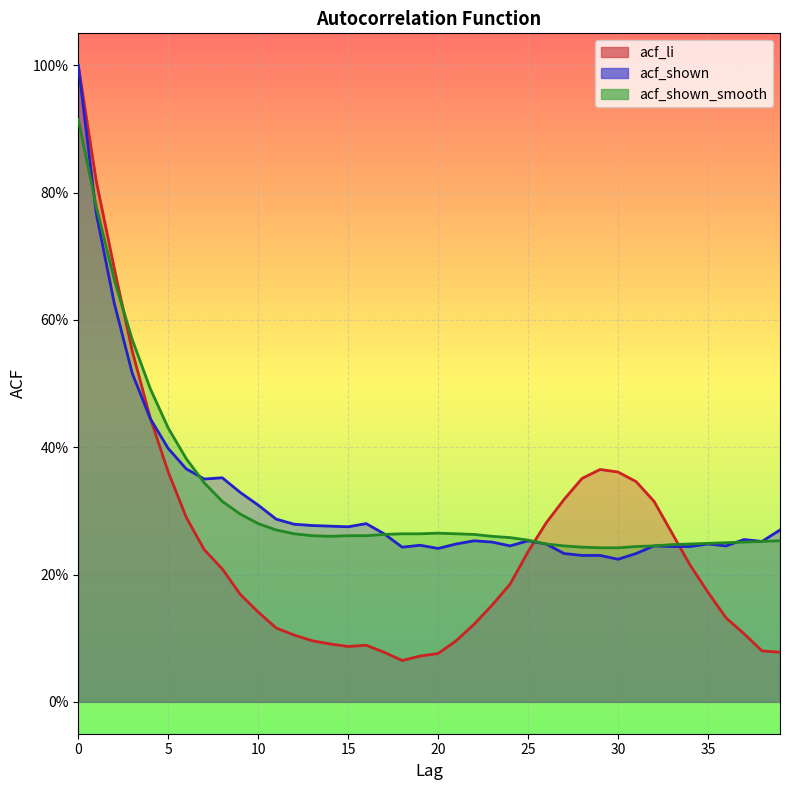

What is the difference between the highest and lowest values at 5?

0.1